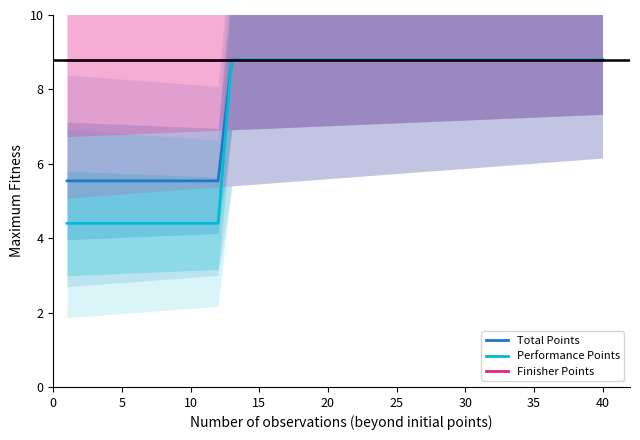

What is the average value of the Performance Points series?

7.5